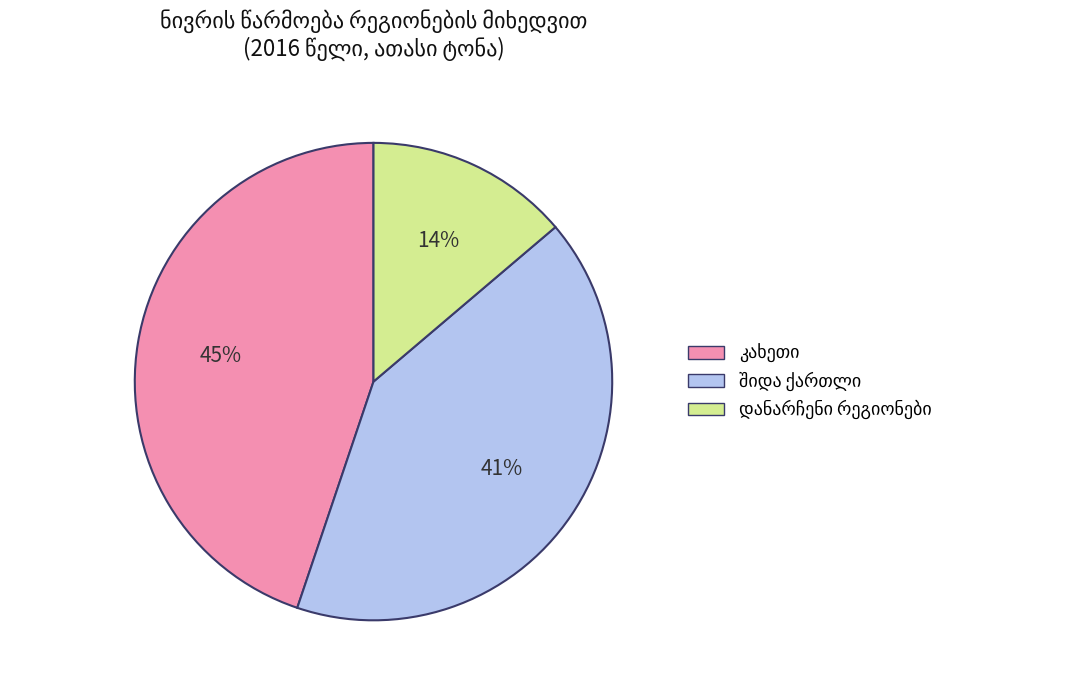

To the nearest percent, what is the average slice percentage?

33%